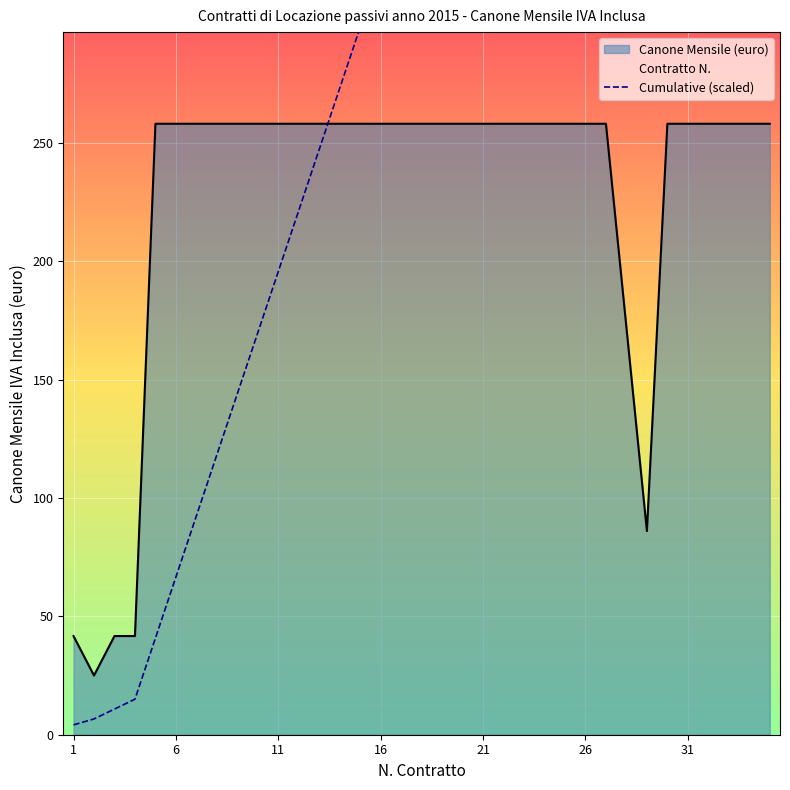

Reading left to right, transcribe all the data shown in this chart.

4.2	6.7	10.8	15.0	40.8	66.6	92.4	118.2	144.0	169.8	195.6	221.4	247.2	273.0	298.8	324.6	350.4	376.2	402.0	427.8	453.6	479.4	505.2	531.0	556.8	582.6	608.4	625.6	634.2	660.0	685.8	711.6	737.4	763.2	789.0